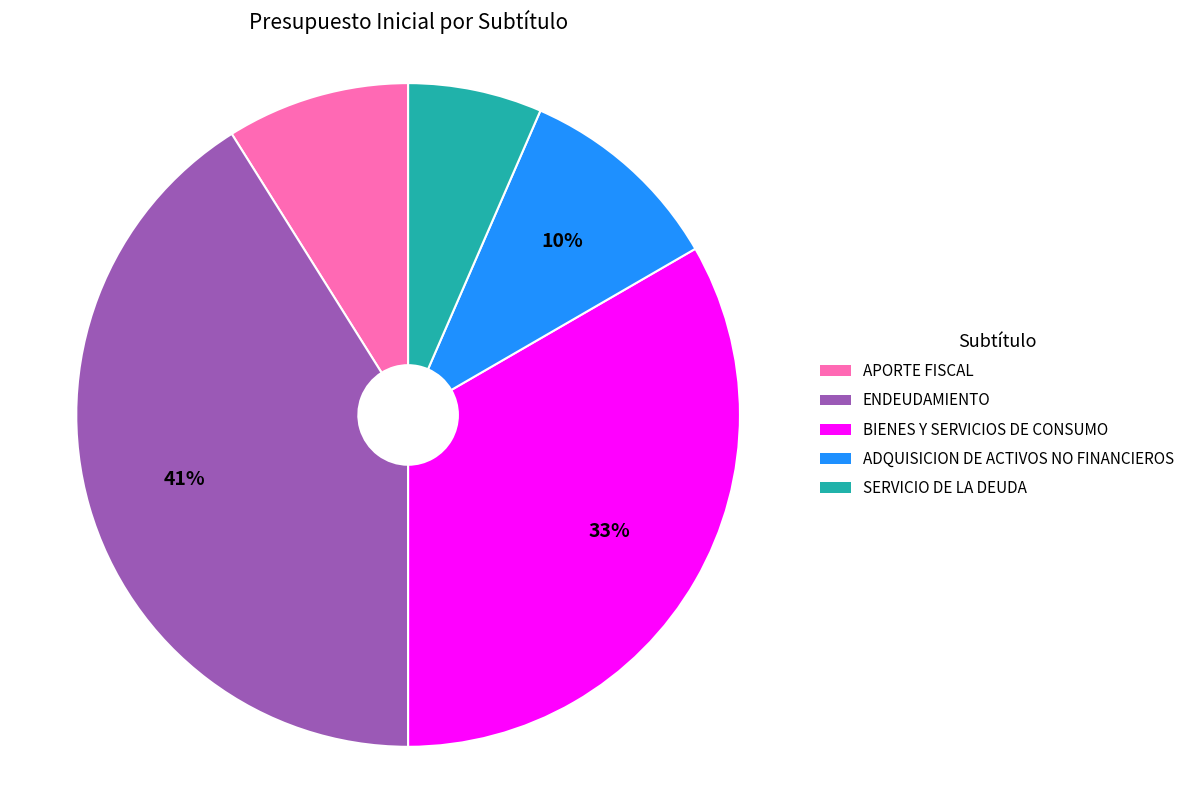

True or false: APORTE FISCAL accounts for 23% of the total.

False